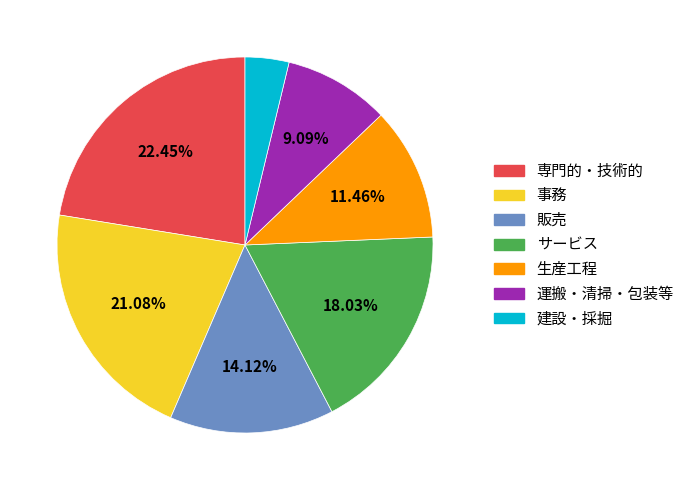

Is there a majority slice in this chart?

No